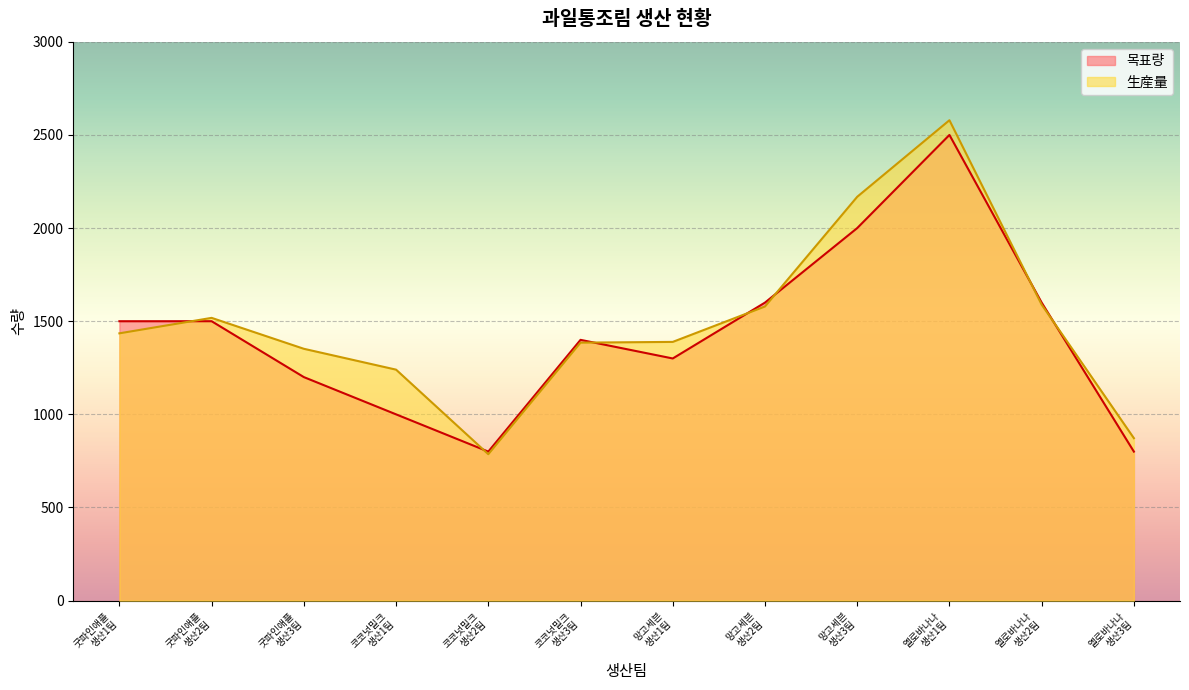

At which category does 목표량 reach its first local valley?

코코넛밀크
생산2팀